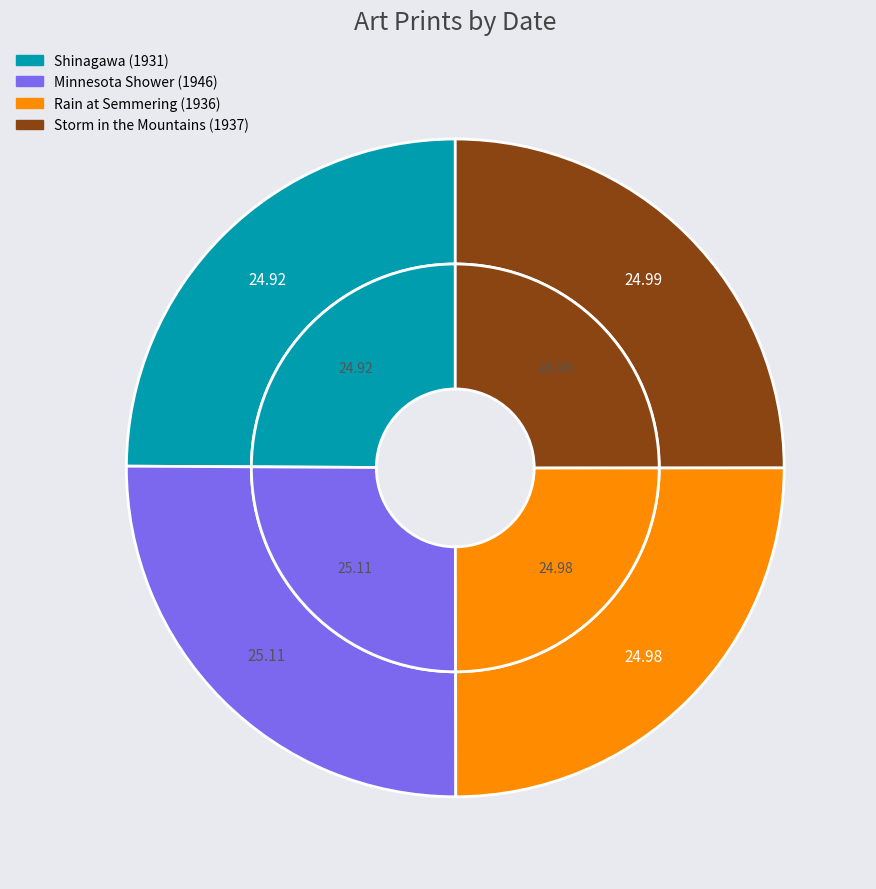

Is the sum of Minnesota Shower (1946) and Storm in the Mountains (1937) greater than half?

Yes